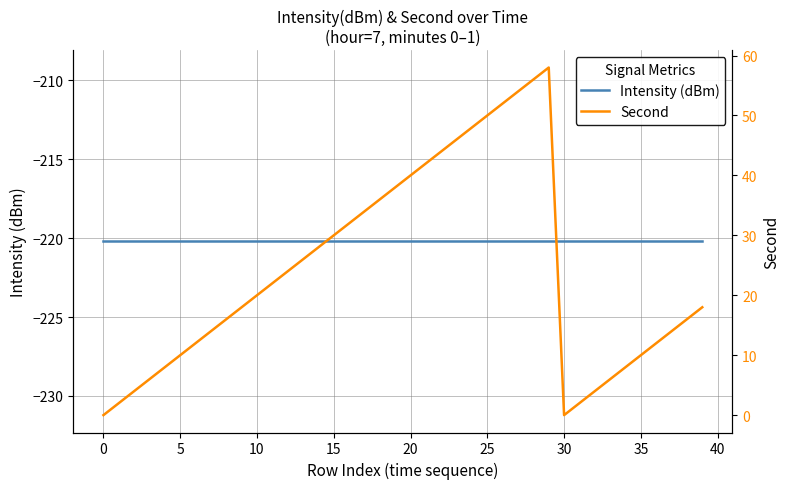

True or false: Second and Intensity (dBm) intersect in this chart.

False